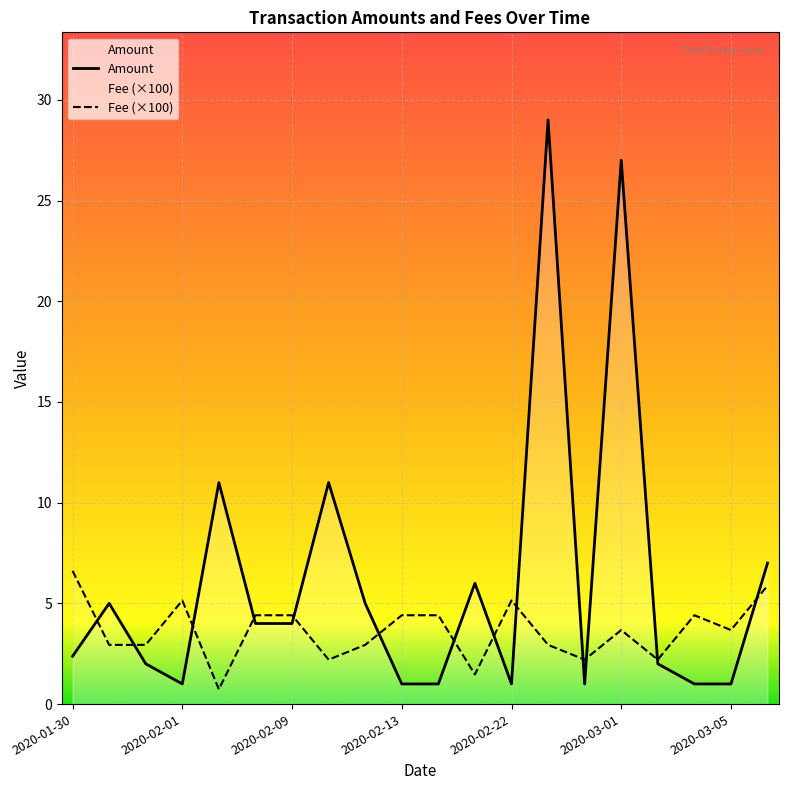

How many data points does each series have?

20